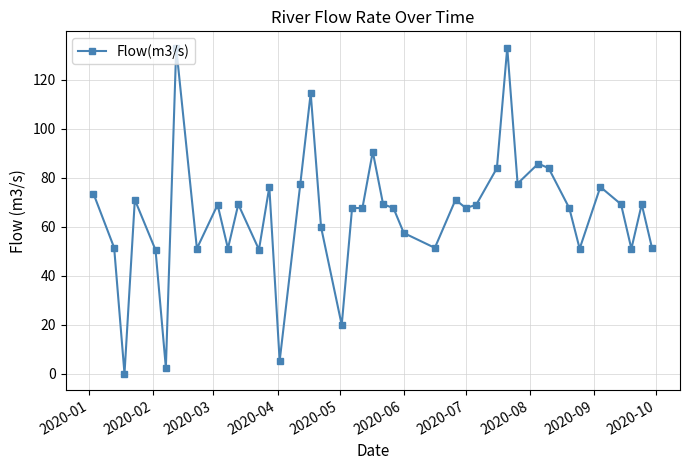

True or false: there are more than 1 points higher than both neighbors.

True